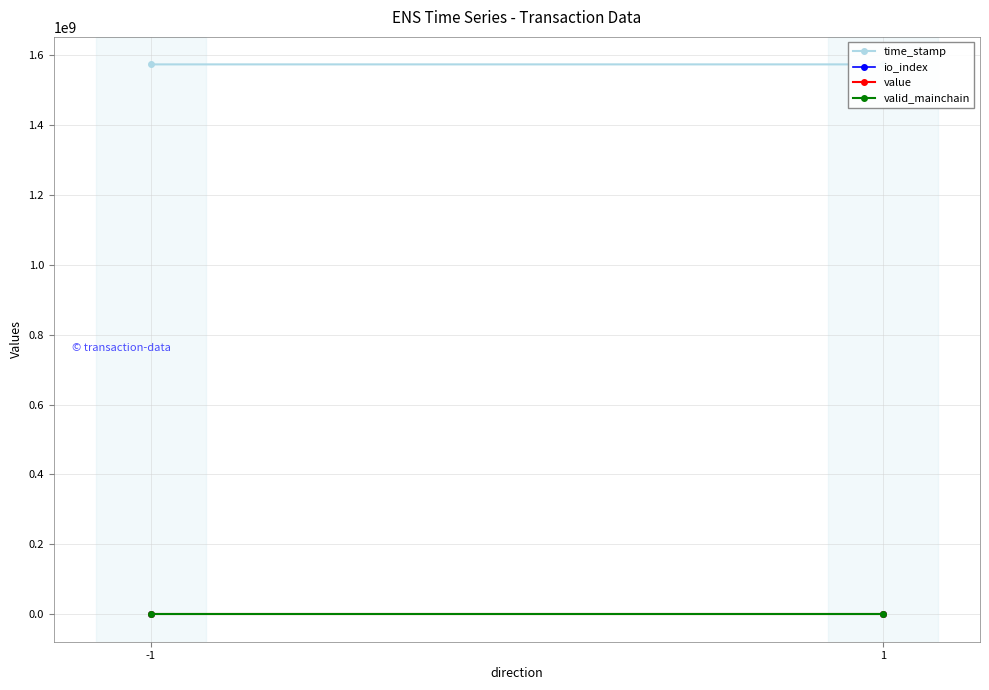

List the series in order of their peak value, lowest first.

valid_mainchain, value, io_index, time_stamp